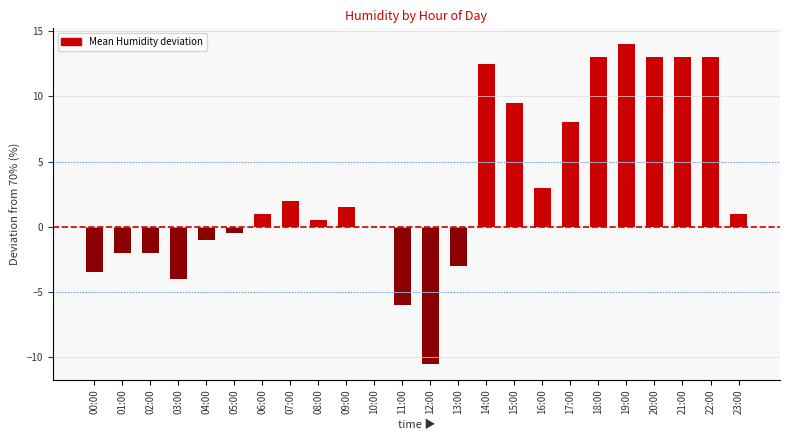

What is the change in value from 19:00 to 20:00?

-1.0